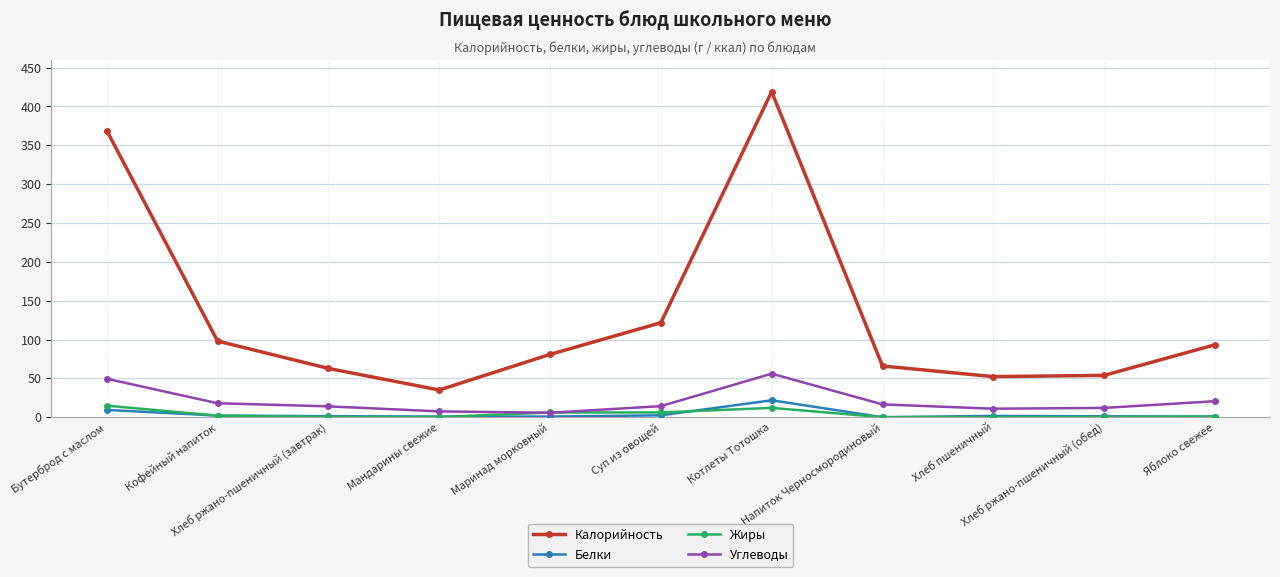

True or false: Углеводы has a value of 49.5 at Бутерброд с маслом.

True